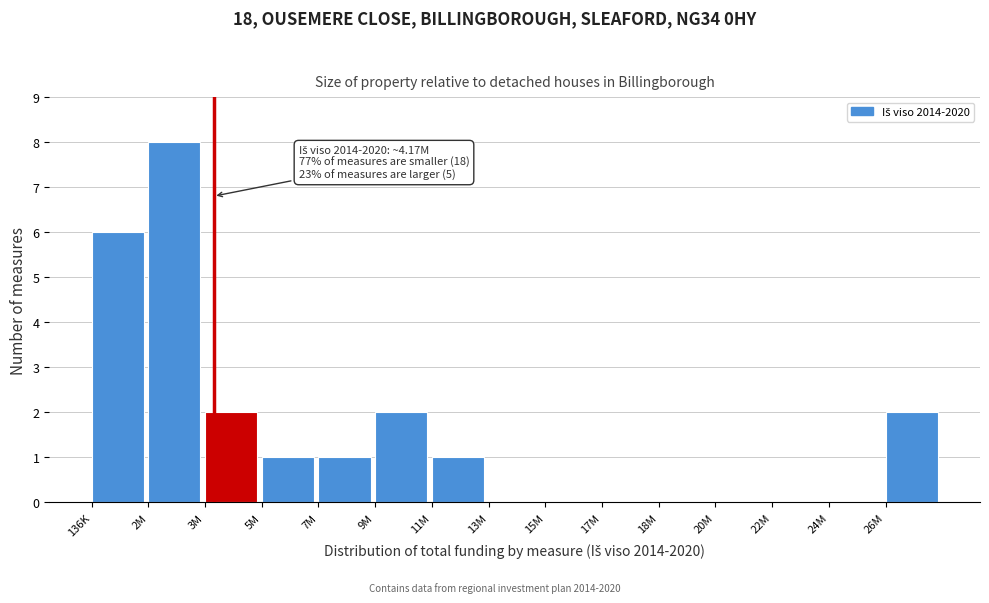

Reading left to right, extract all data points from this chart.

136K=6	2M=8	3M=2	5M=1	7M=1	9M=2	11M=1	13M=0	15M=0	17M=0	18M=0	20M=0	22M=0	24M=0	26M=2